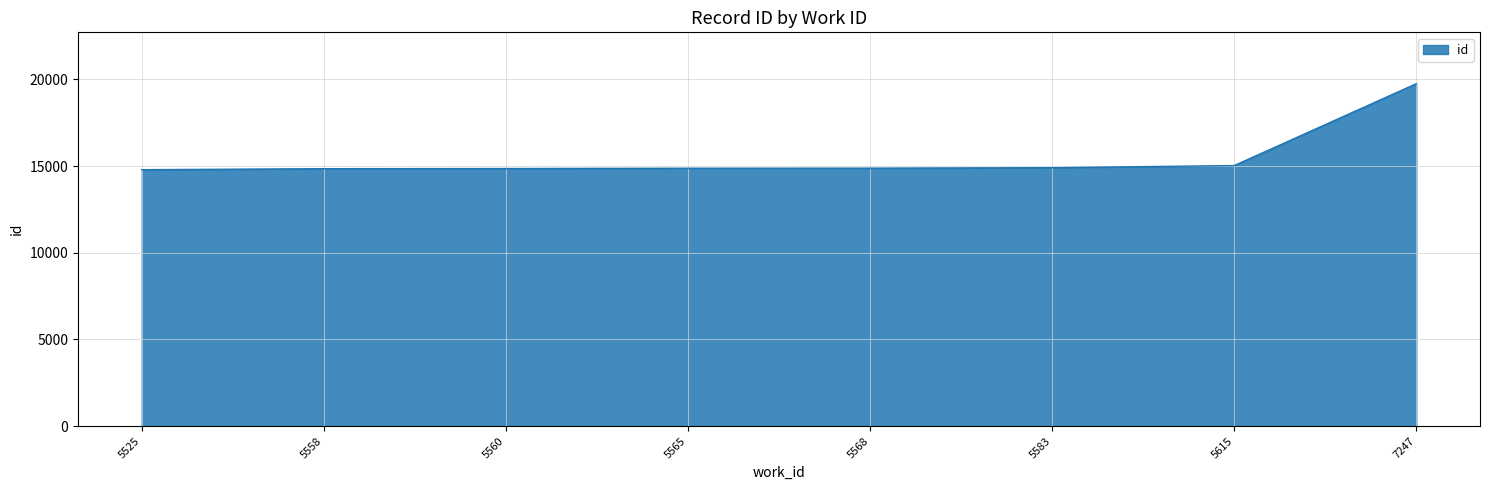

Which category has the highest value across all series?

7247